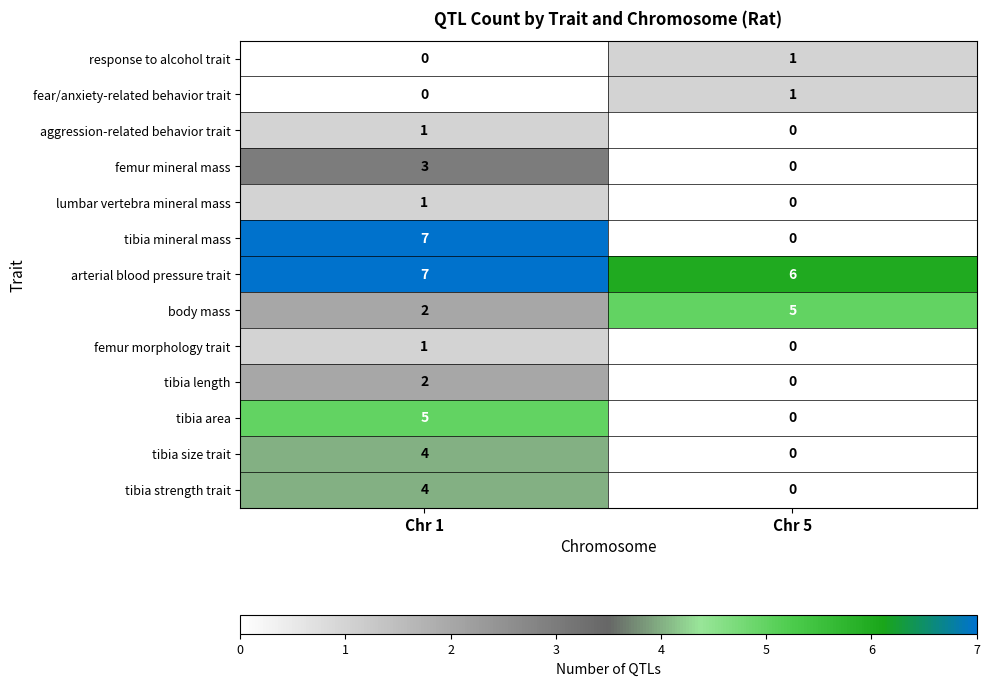

What is the difference between the tibia size trait values at Chr 1 and Chr 5?

4